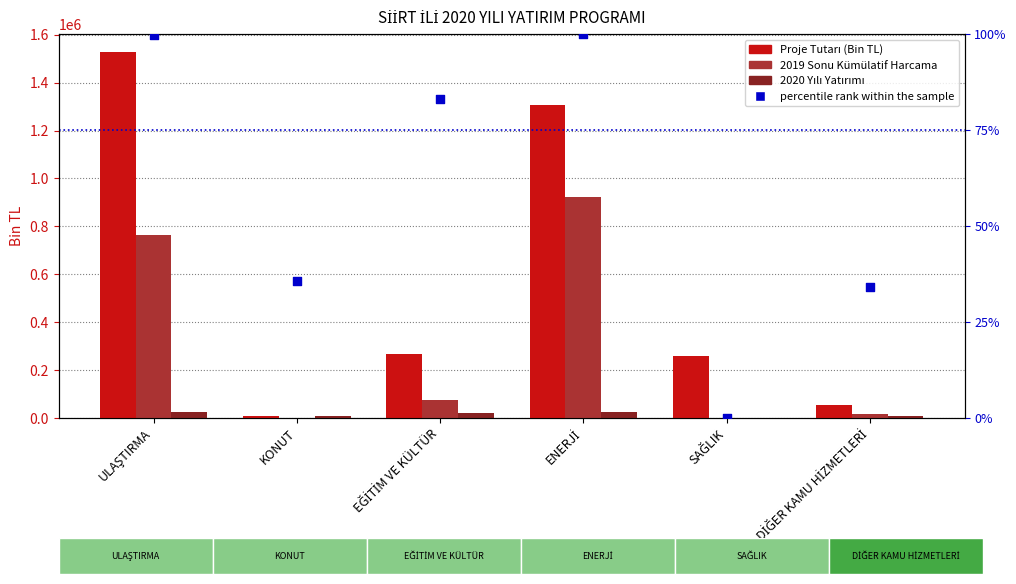

Which series has the largest Y range (max minus min)?

Proje Tutarı (Bin TL)